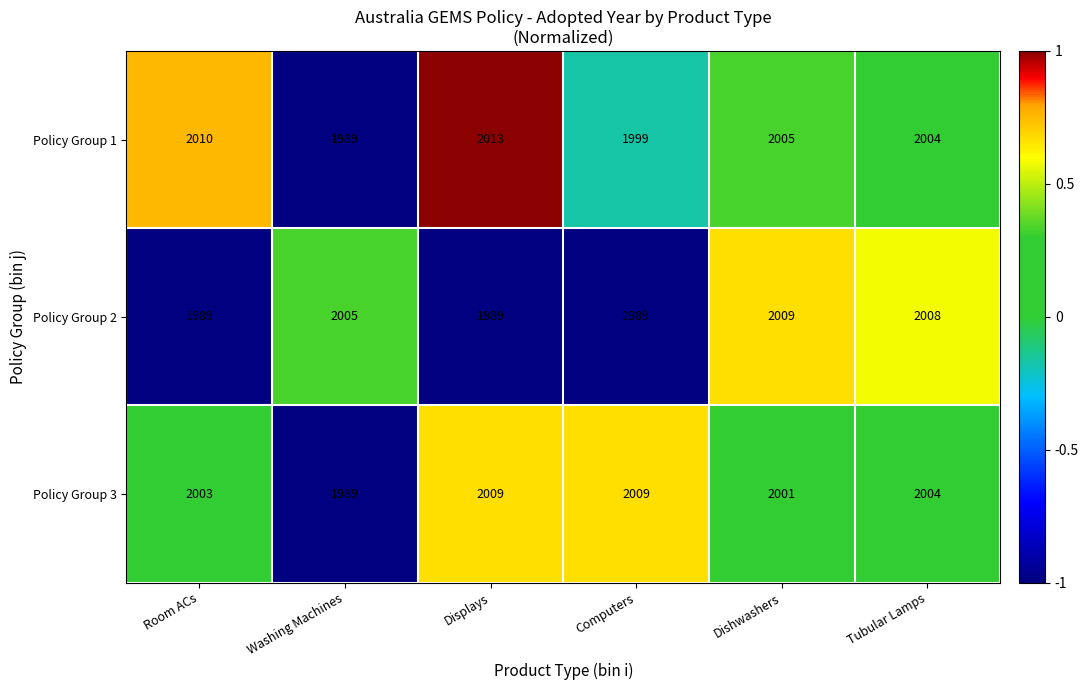

How many data points does each series have?

6